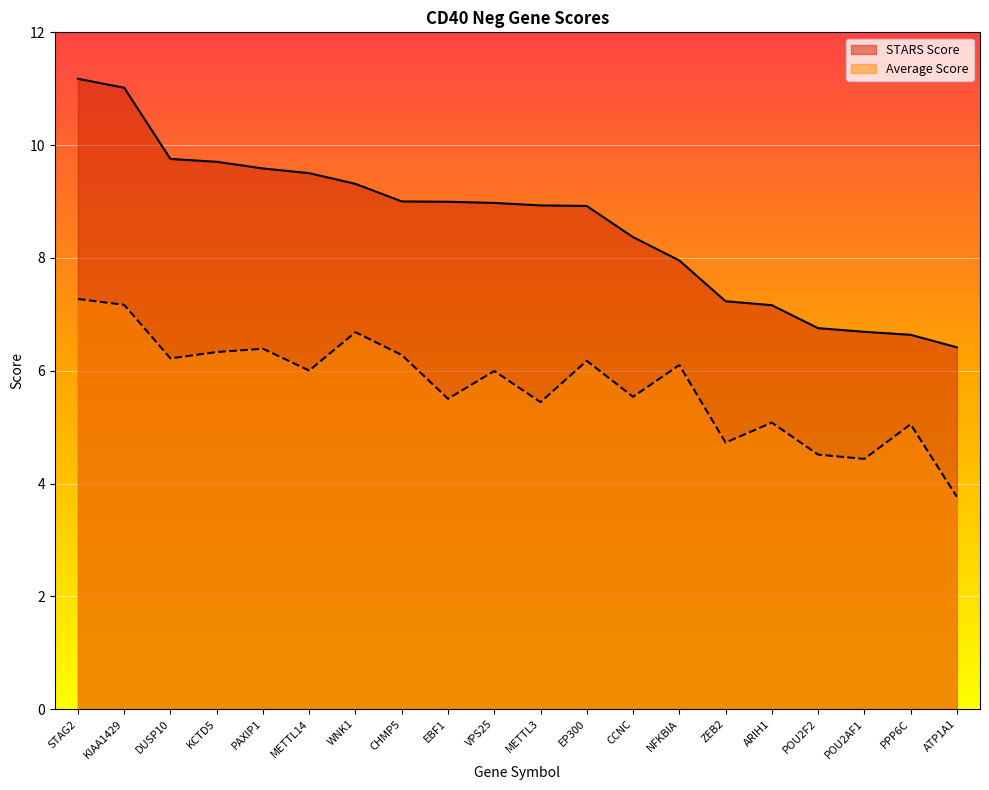

True or false: STARS Score has more than 2 points higher than both neighbors.

False